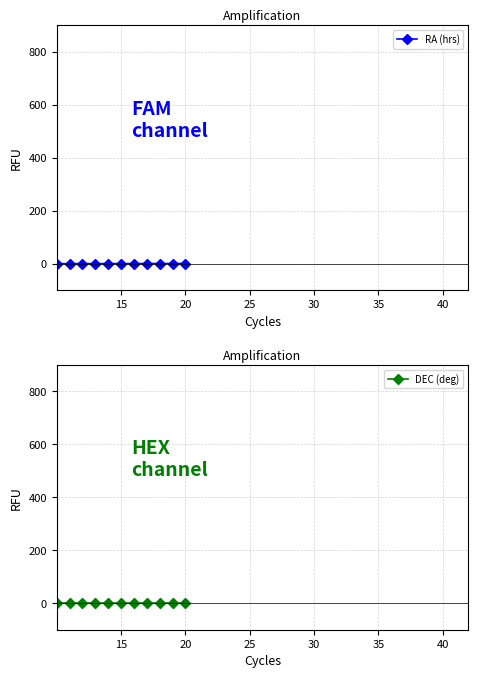

Which label corresponds to the largest value in the chart?

20